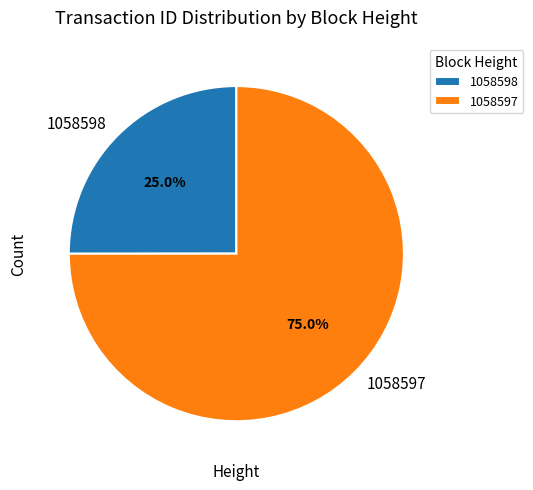

Combined, what portion of the pie is 1058597 and 1058598?

100.0%